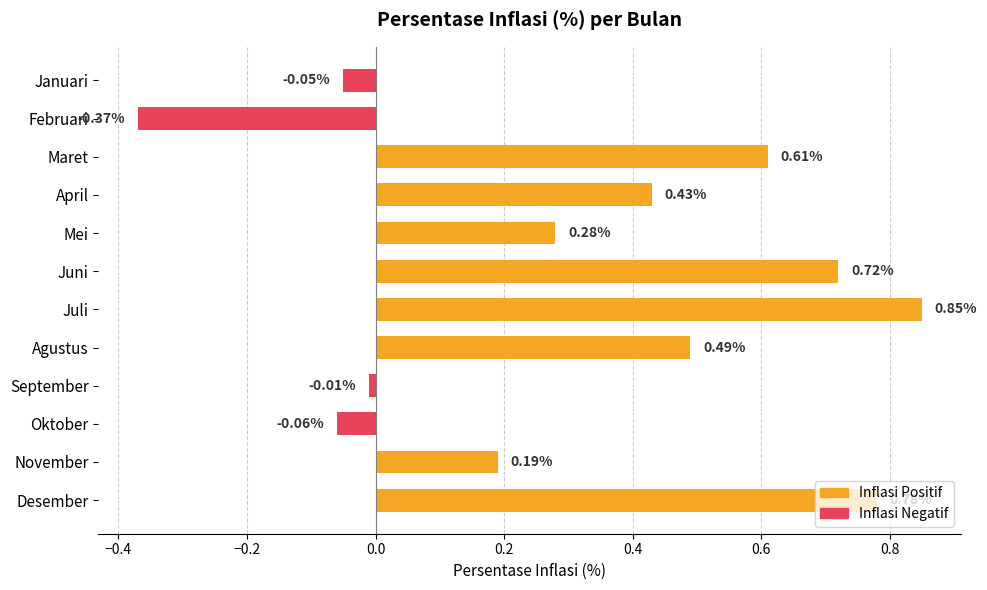

List the labels in order of value, largest first.

Juli, Desember, Juni, Maret, Agustus, April, Mei, November, September, Januari, Oktober, Februari